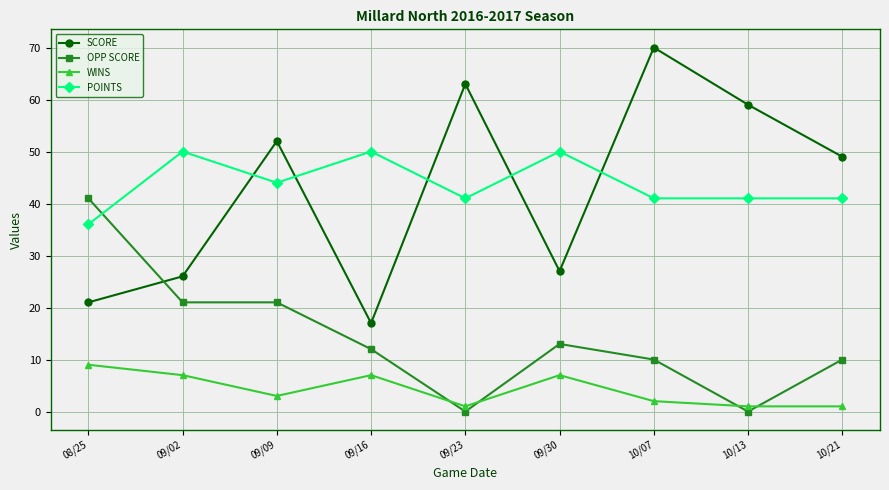

True or false: WINS and SCORE cross at least once.

False